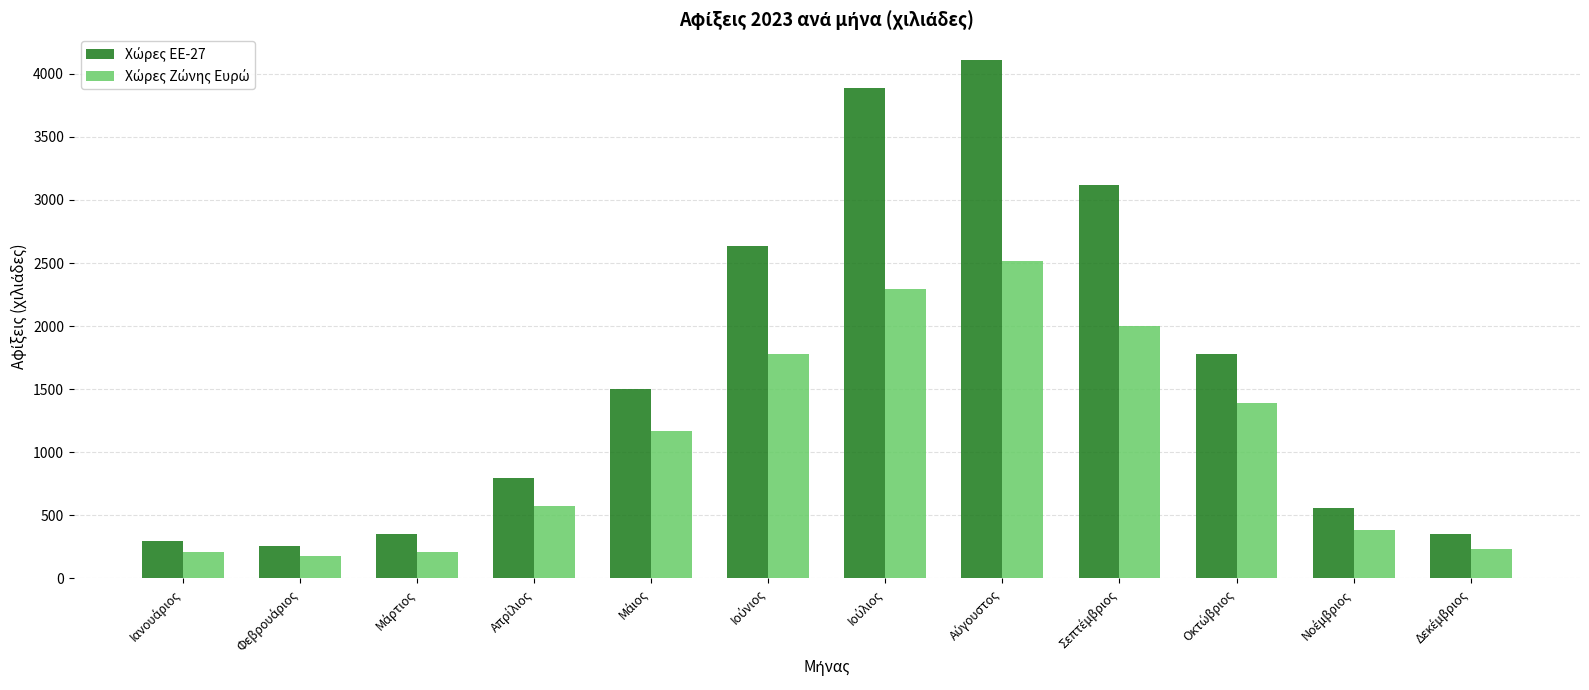

What is the greatest value displayed?

4107.7